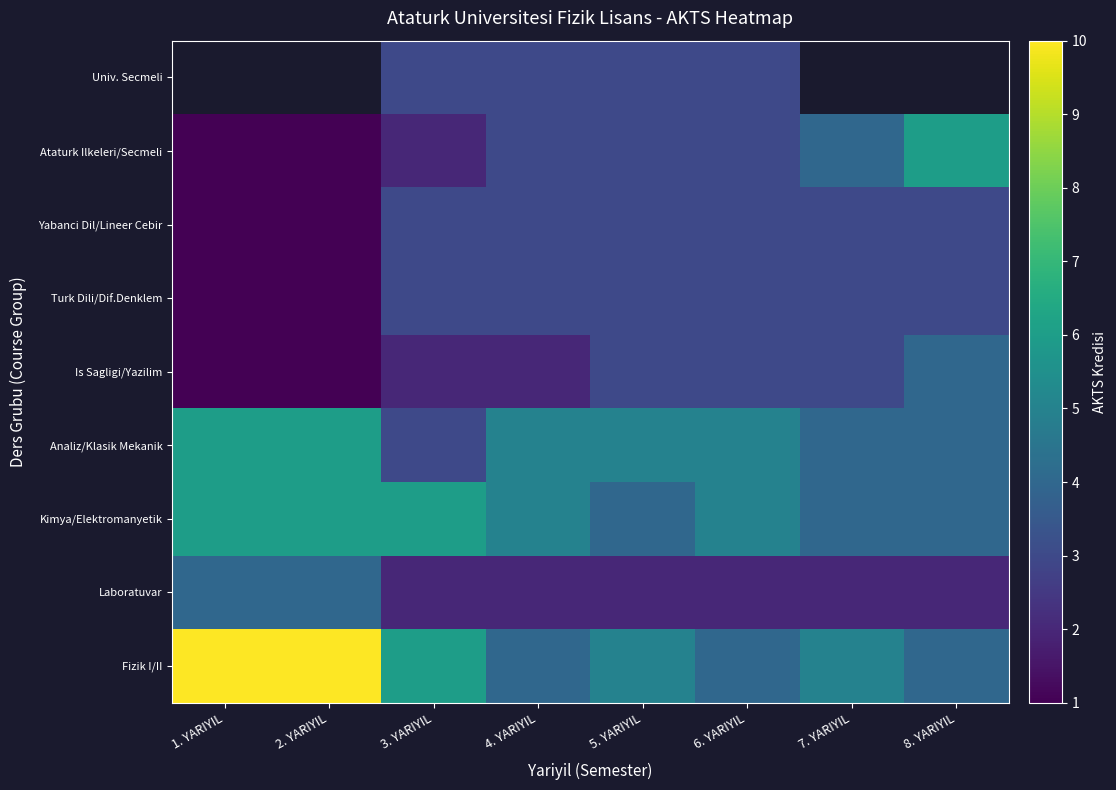

How many series are shown in this chart?

9